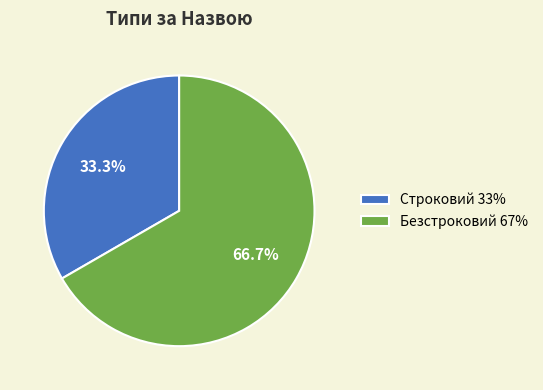

Do Безстроковий and Строковий together represent more than half of the pie?

Yes